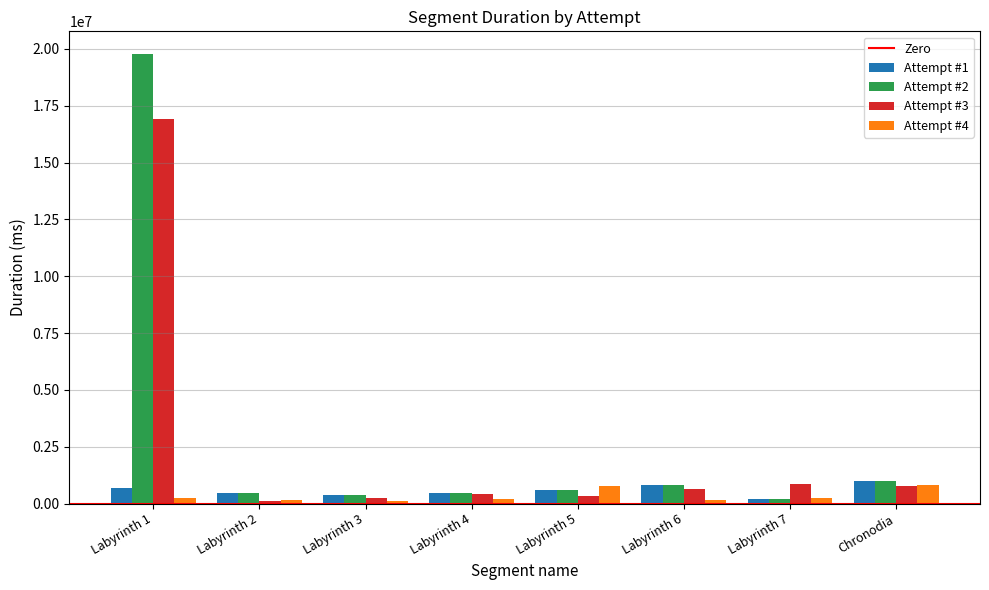

The Attempt #2 series shows 183164 at Labyrinth 6. True or false?

False